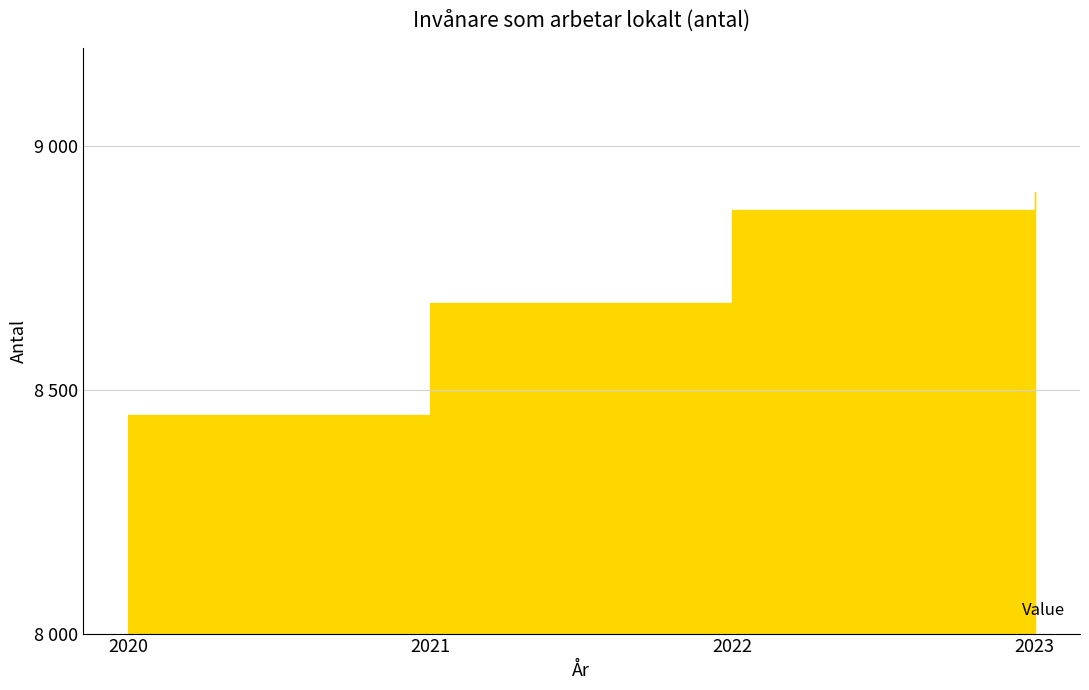

Reading left to right, transcribe all the data shown in this chart.

2020=8447	2021=8677	2022=8869	2023=8905